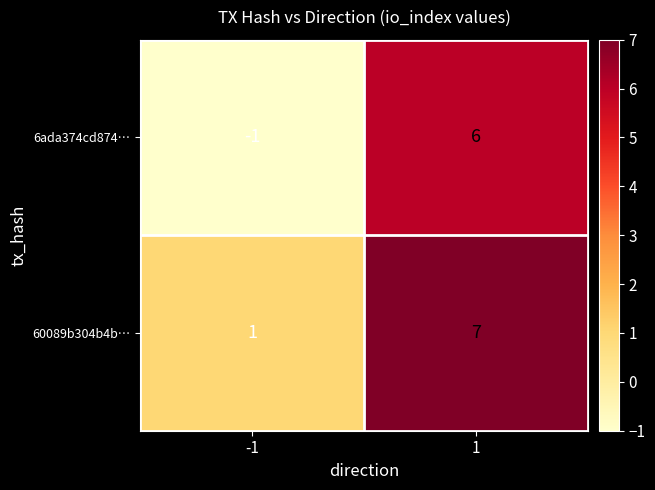

What is the difference between the 6ada374cd874… values at 1 and -1?

7